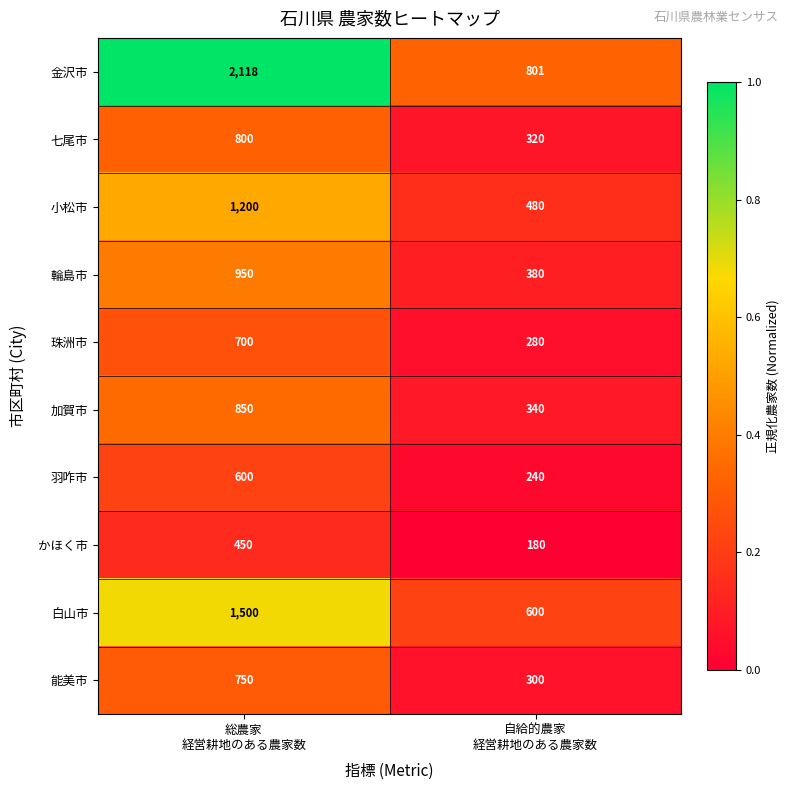

What is the lowest value of the 七尾市 series?

320